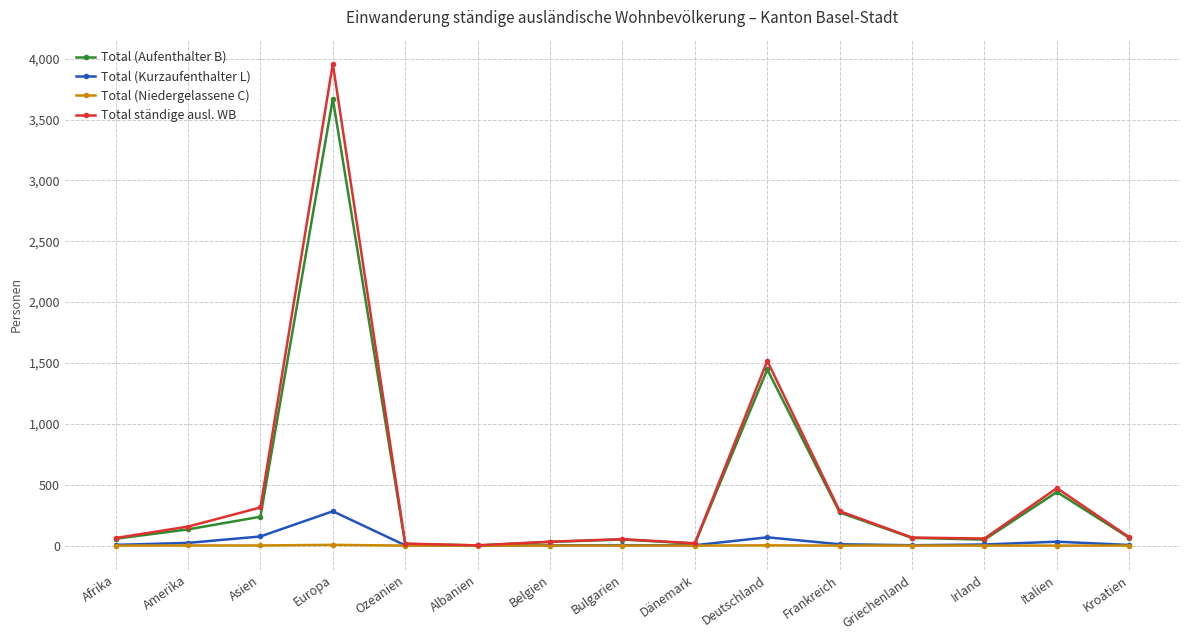

At which category is the sum across all series the highest?

Europa